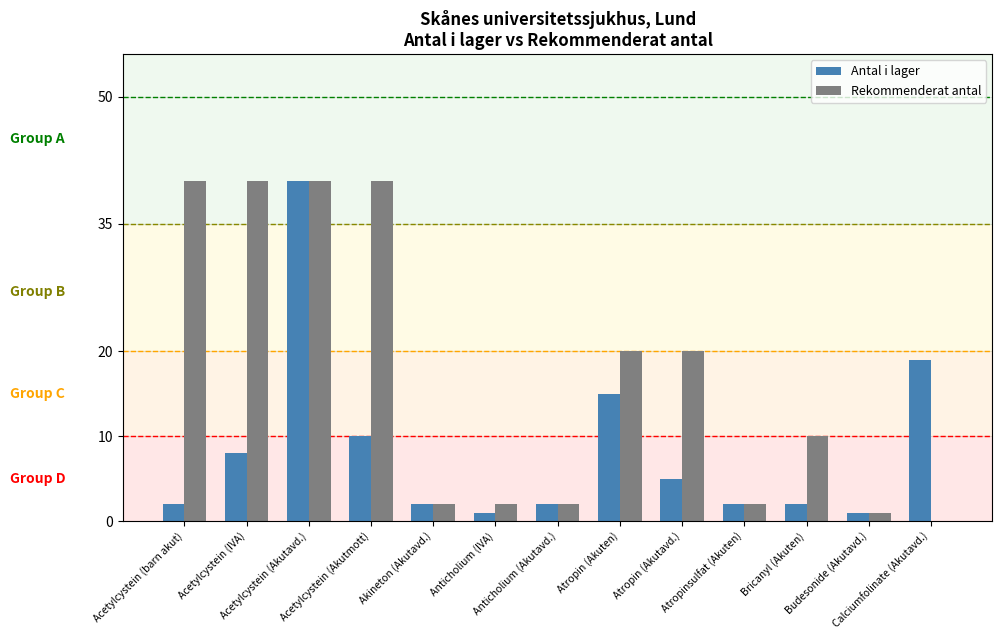

Which series has the largest range (max minus min)?

Rekommenderat antal